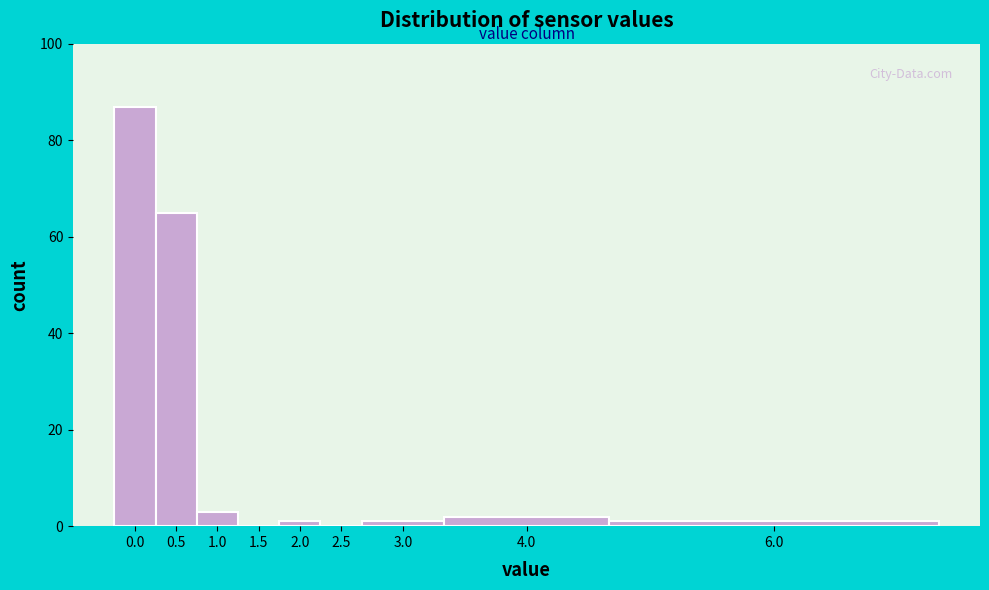

Reading right to left, transcribe all the data shown in this chart.

6.0=1	4.0=2	3.0=1	2.5=0	2.0=1	1.5=0	1.0=3	0.5=65	0.0=87